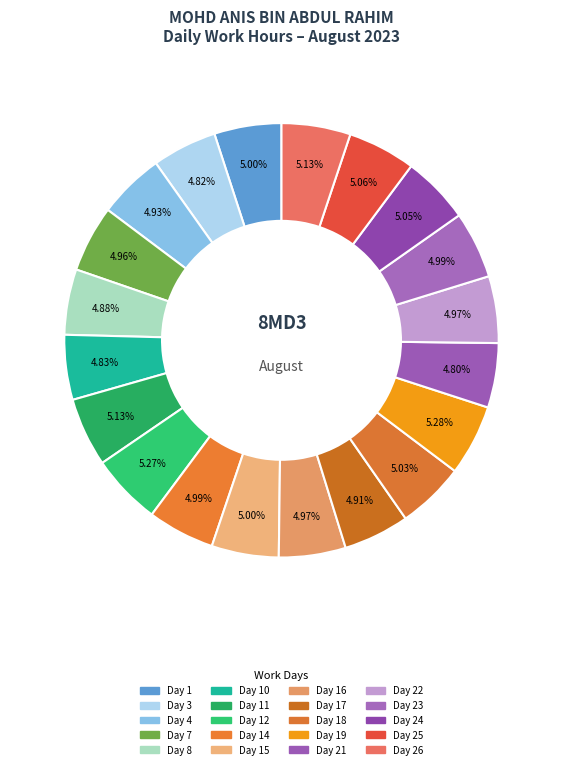

How many segments does this pie chart have?

20